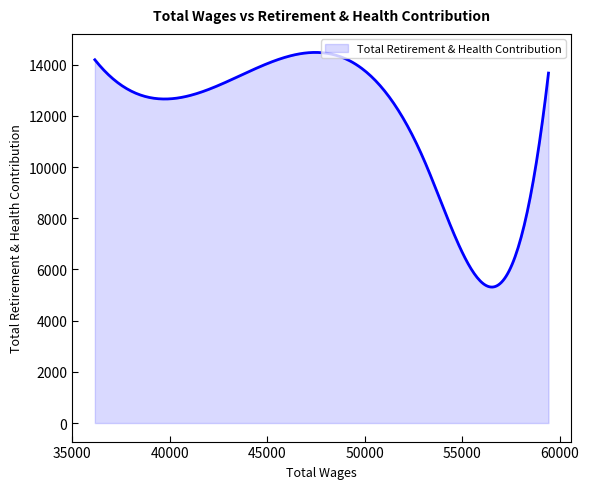

What is the difference between the maximum and minimum values?

9165.3